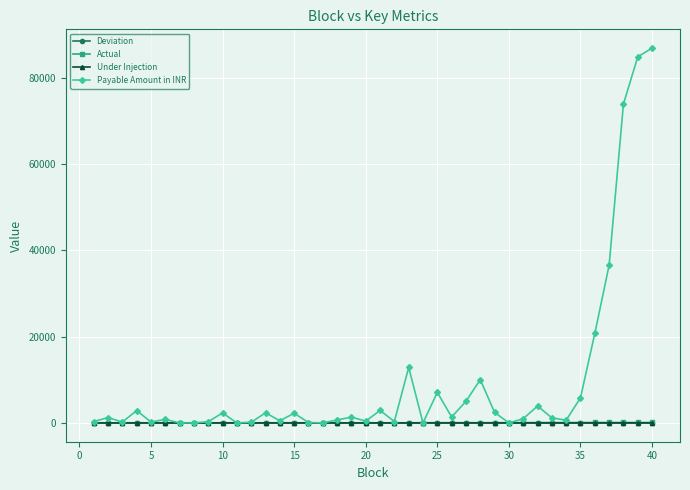

At how many categories does at least one series exceed 50715?

3